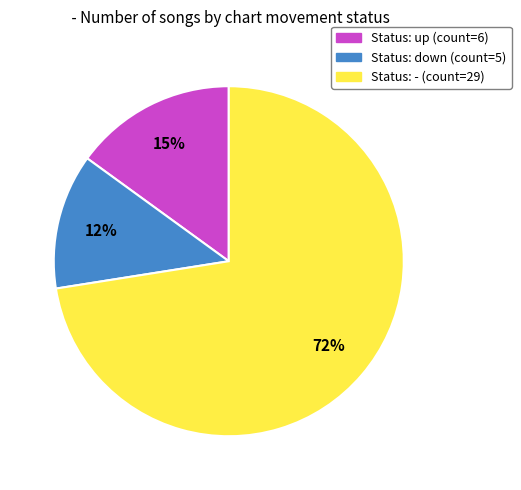

To the nearest percent, what is the average slice percentage?

33%